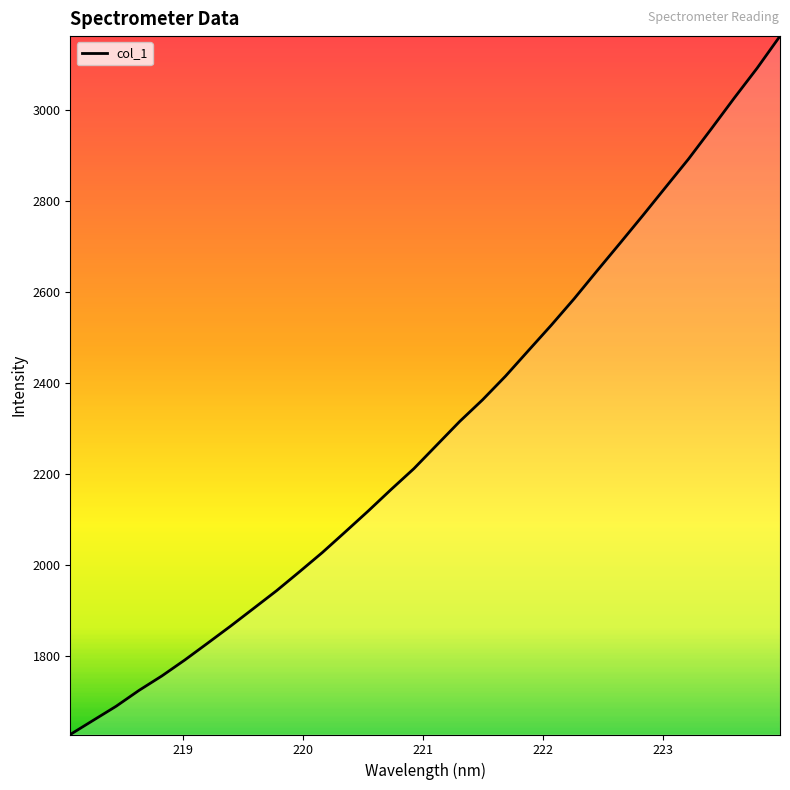

What is the minimum value shown in the chart?

1626.2